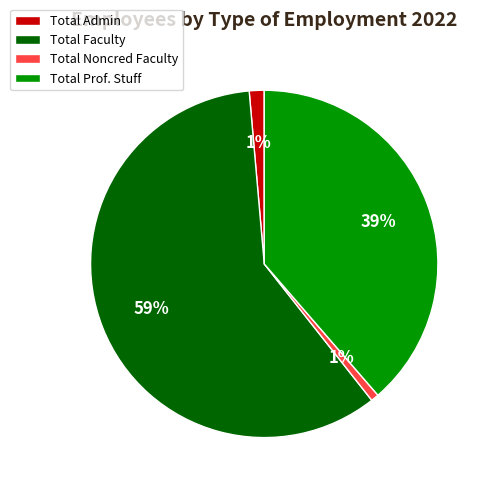

What is the largest slice in the pie chart?

Total Faculty